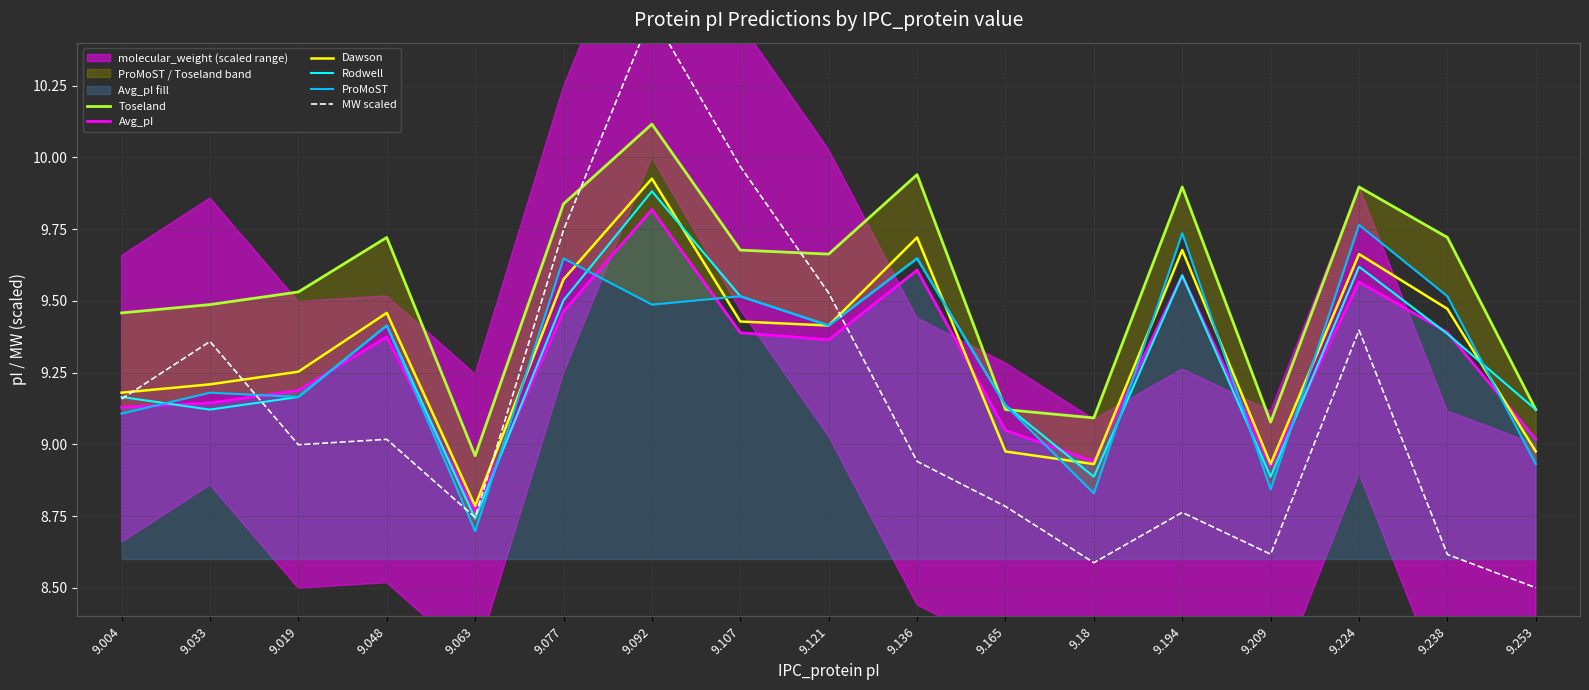

What is the minimum value for Toseland?

9.0